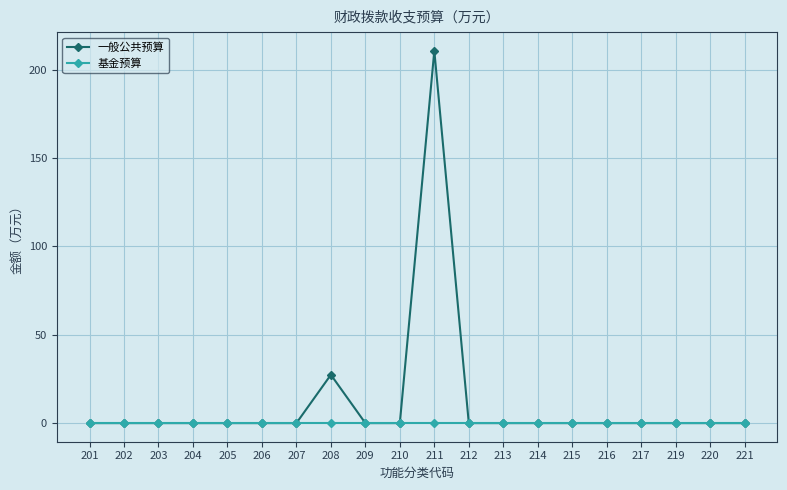

What is the maximum value shown in the chart?

210.8